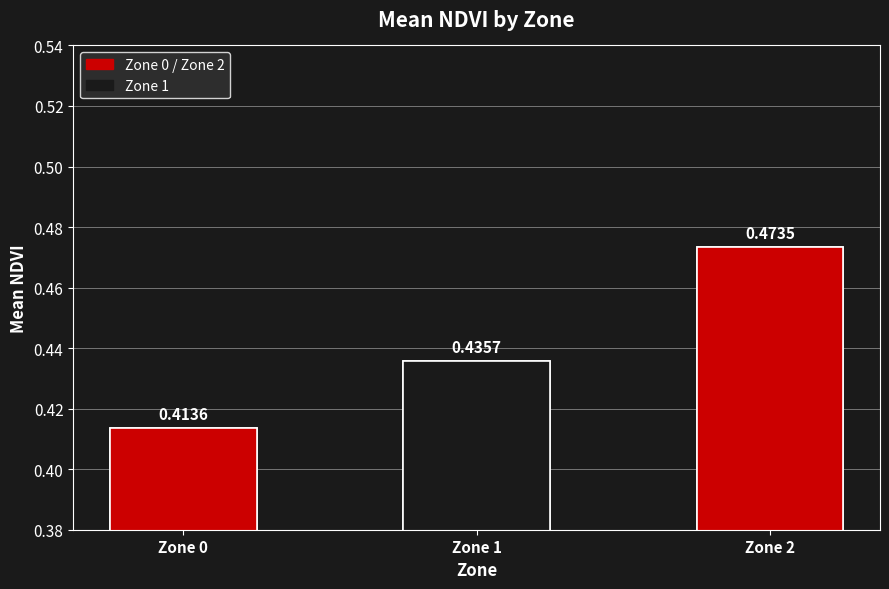

At which category does the chart reach its minimum across all series?

Zone 0